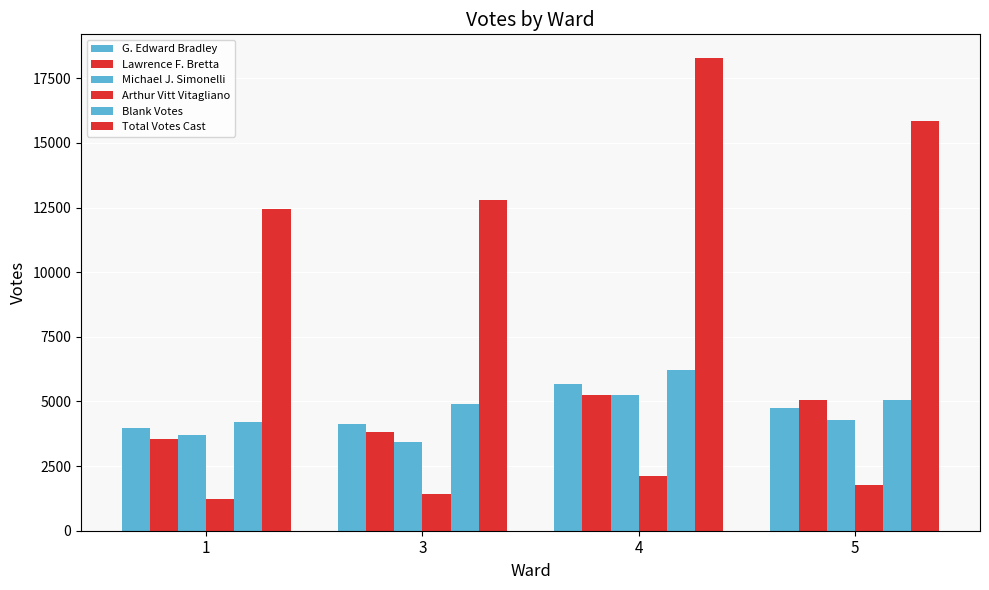

How many distinct data groups are displayed?

6